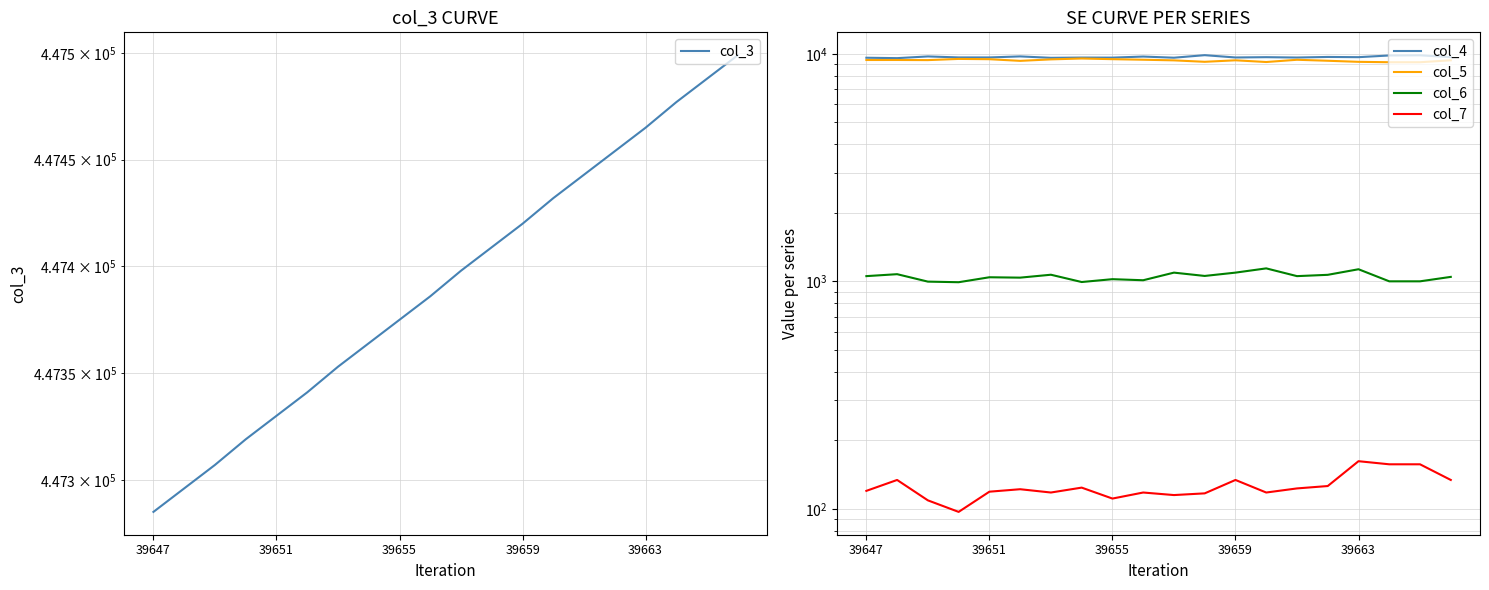

Where does the col_5 series first go above 9379?

39647